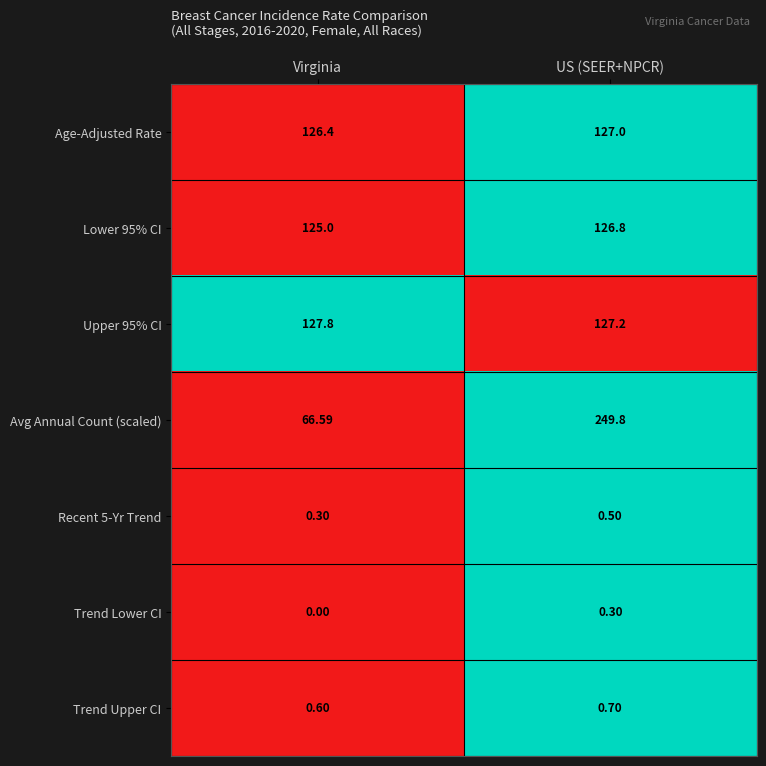

Which series changed the most between Virginia and US (SEER+NPCR)?

Avg Annual Count (scaled)